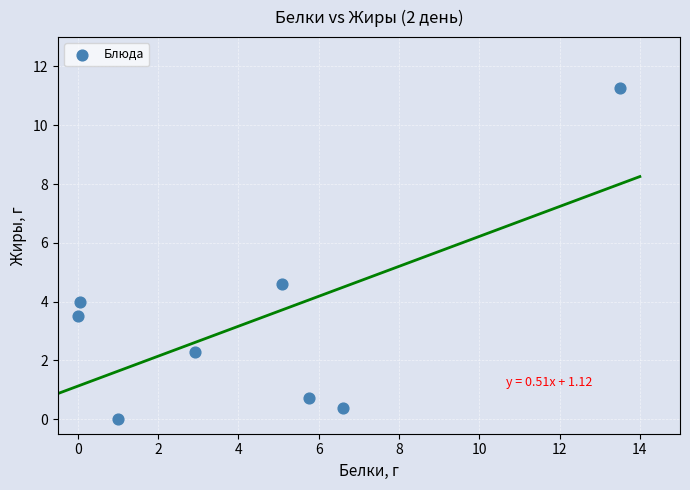

What Y value in the scatter plot is closest to 5?

4.6